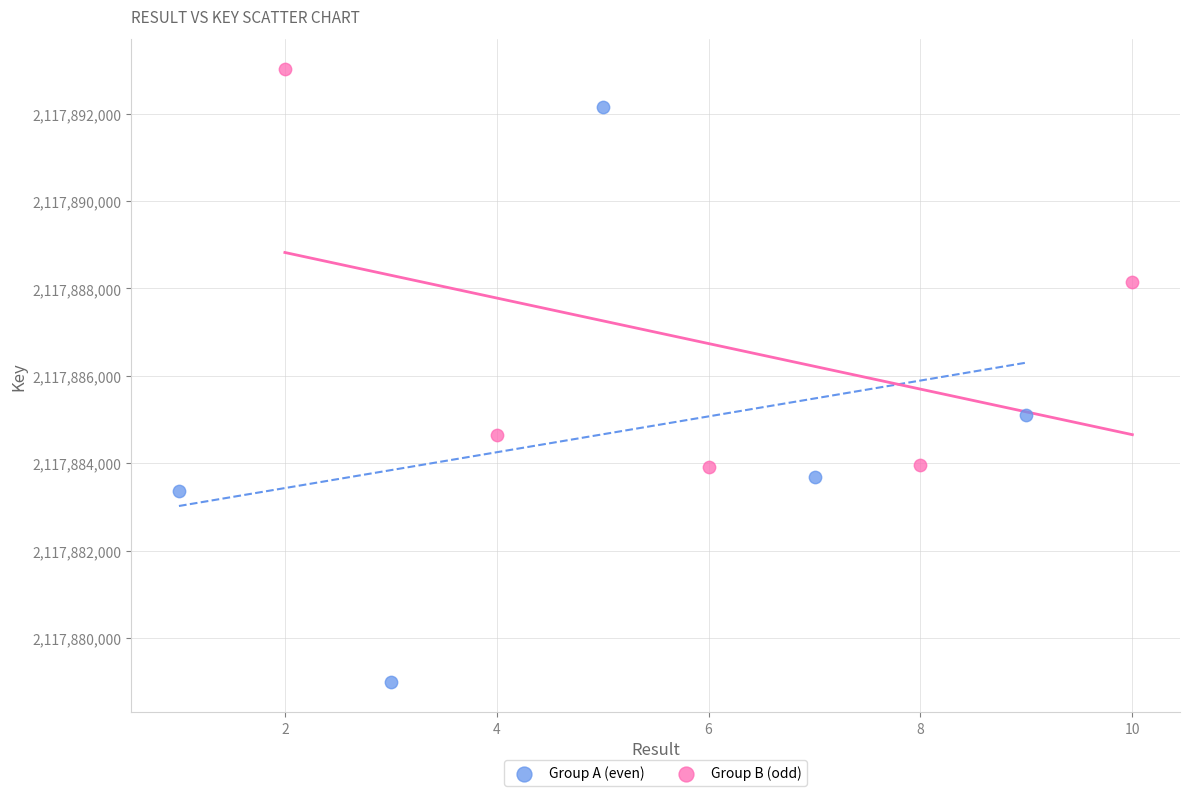

Which series reaches the minimum Y coordinate?

Group A (even)